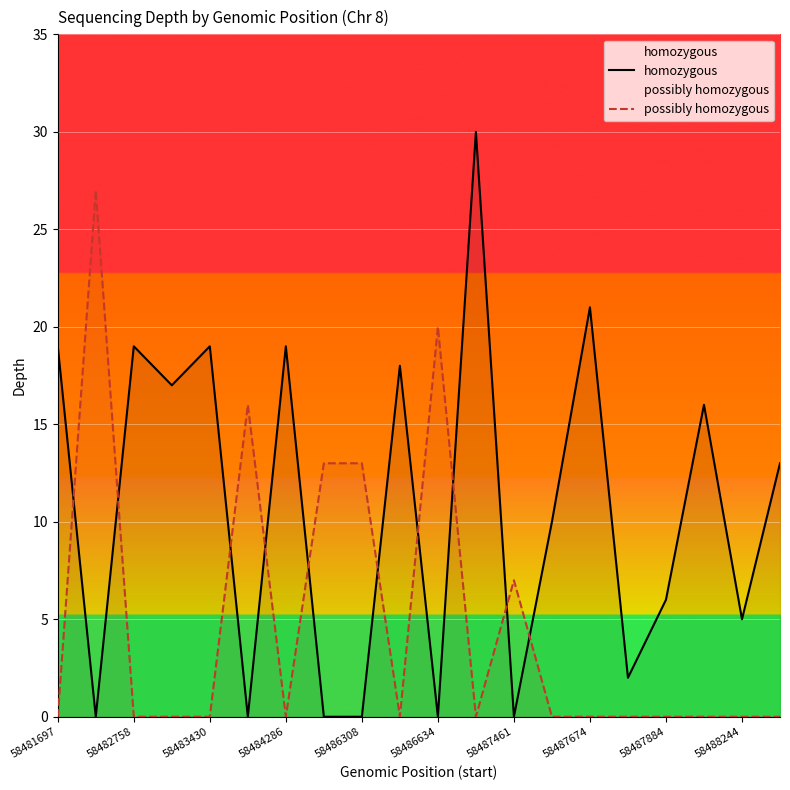

Rank the series by their maximum value, from lowest to highest.

possibly homozygous, homozygous